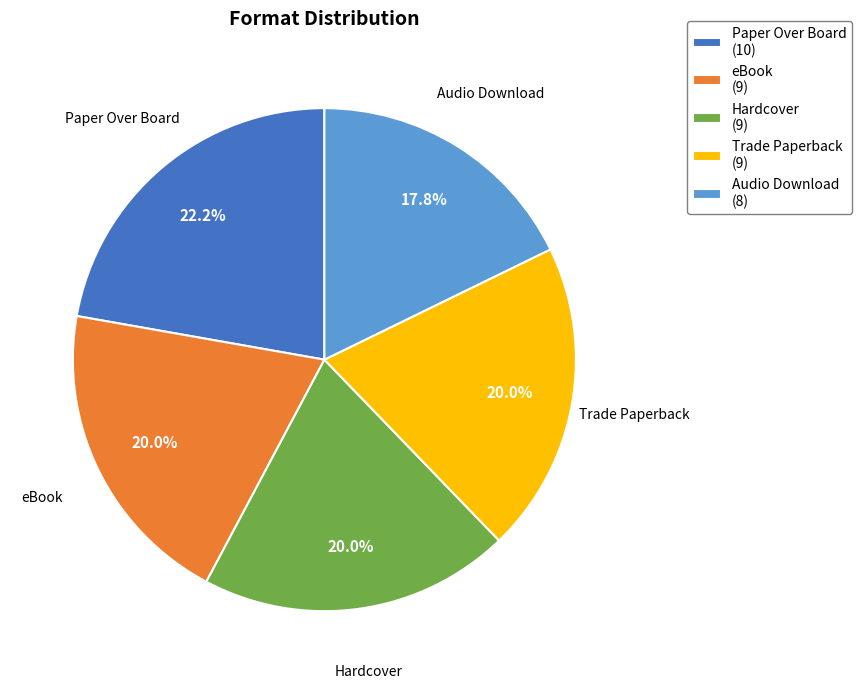

Does Trade Paperback represent more than half of the total?

No